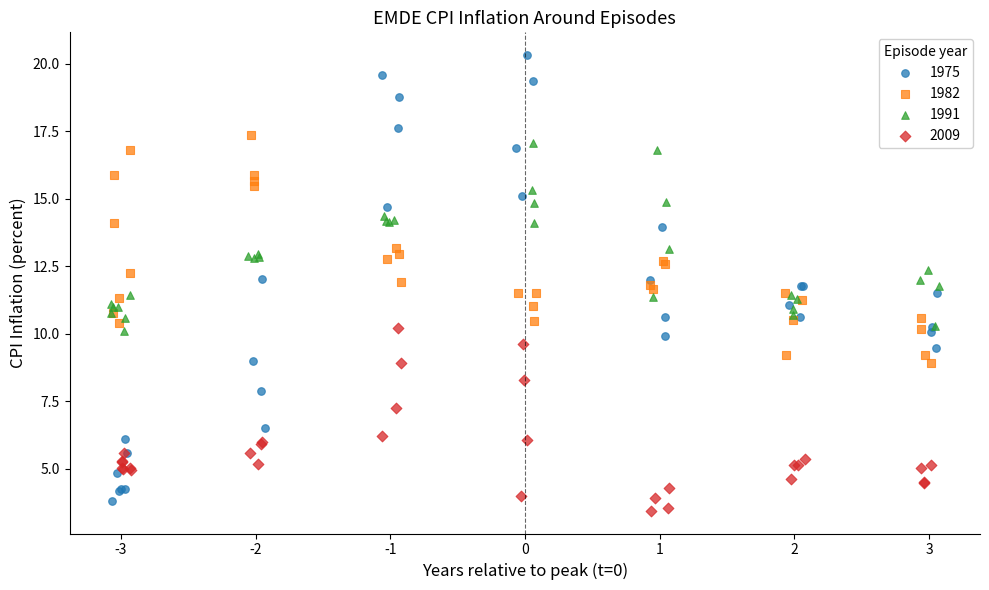

Which series has the widest spread of Y values?

1975